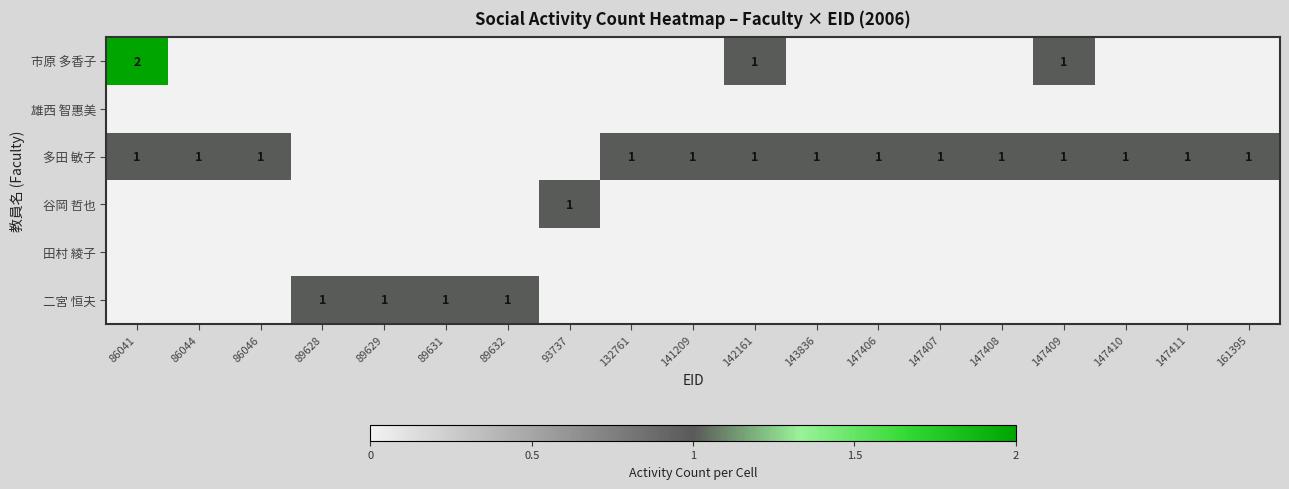

The value of 谷岡 哲也 at 93737 is 0. True or false?

False